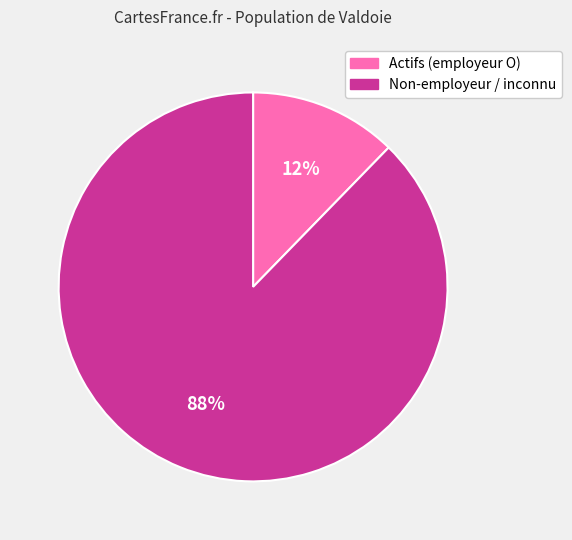

To the nearest percent, what is the combined percentage of Non-employeur / inconnu and Actifs (employeur O)?

100%